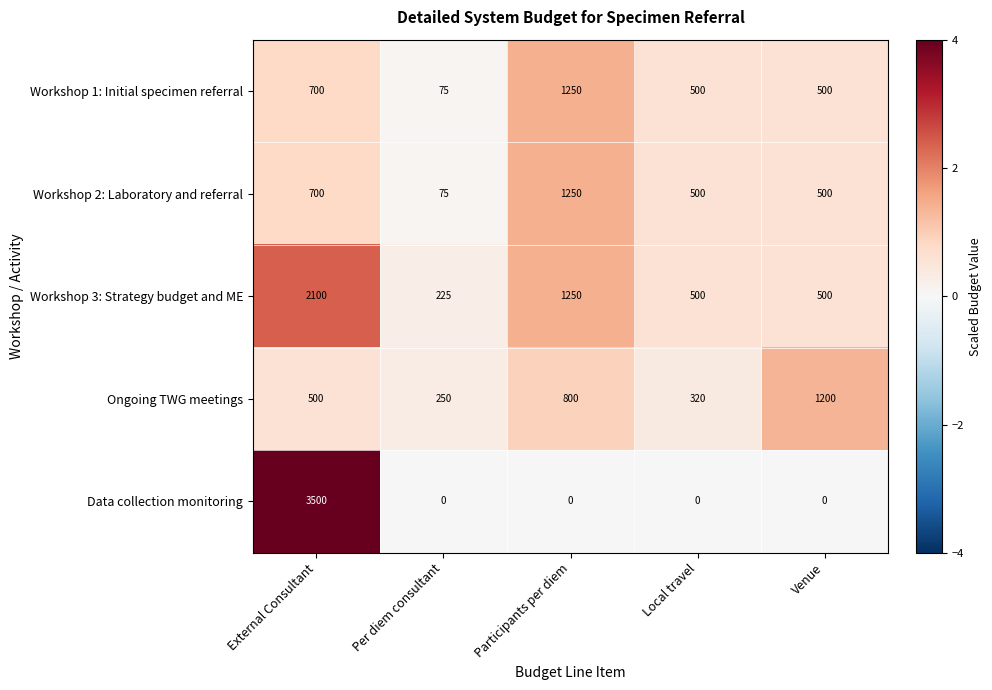

Reading left to right, transcribe all the data shown in this chart.

Workshop 1: Initial specimen referral: 700	75	1250	500	500
Workshop 2: Laboratory and referral: 700	75	1250	500	500
Workshop 3: Strategy budget and ME: 2100	225	1250	500	500
Ongoing TWG meetings: 500	250	800	320	1200
Data collection monitoring: 3500	0	0	0	0